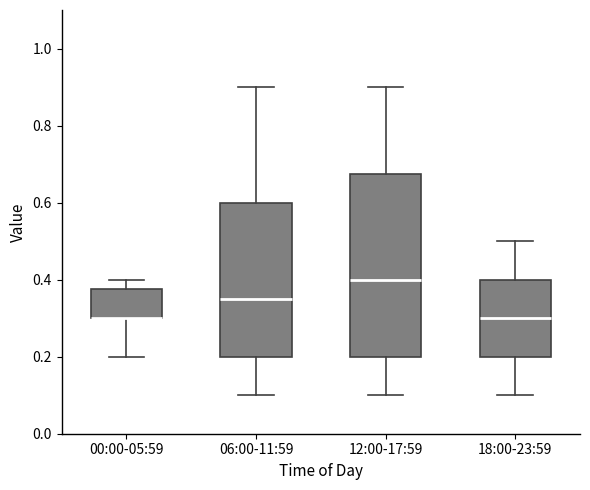

Reading left to right, transcribe this box plot: for each box, give where its median line is, the range the box spans, and where its two whiskers end, as read against the y-axis. The values are not printed on the chart, so give them approximately, as read against the axis.

00:00-05:59: median 0.30 (drawn on the box's lower edge), box 0.30 to 0.38, whiskers 0.20 to 0.40
06:00-11:59: median 0.36, box 0.20 to 0.60, whiskers 0.10 to 0.90
12:00-17:59: median 0.40, box 0.20 to 0.68, whiskers 0.10 to 0.90
18:00-23:59: median 0.30, box 0.20 to 0.40, whiskers 0.10 to 0.50